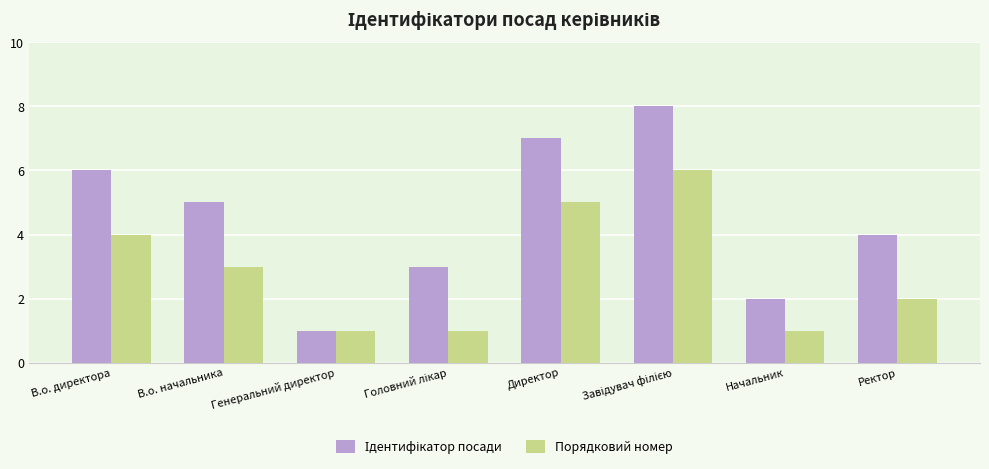

How many series are shown in this chart?

2